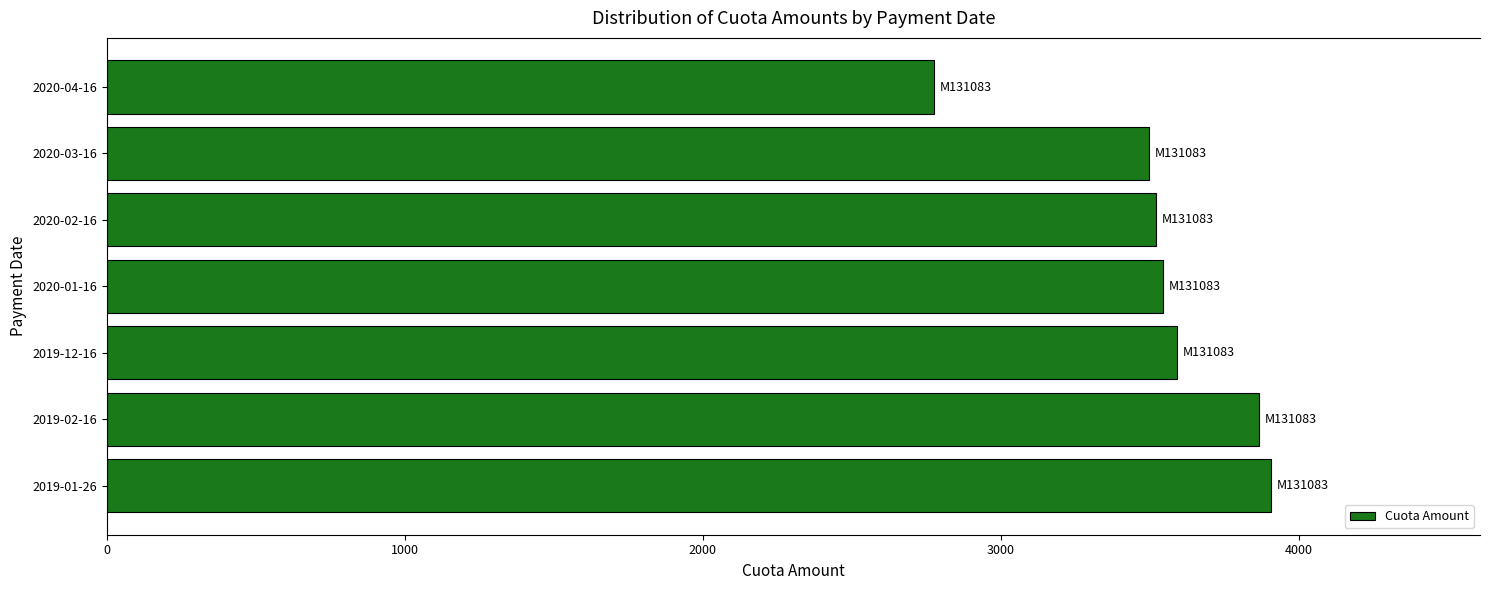

What is the sum of all values?

24702.8